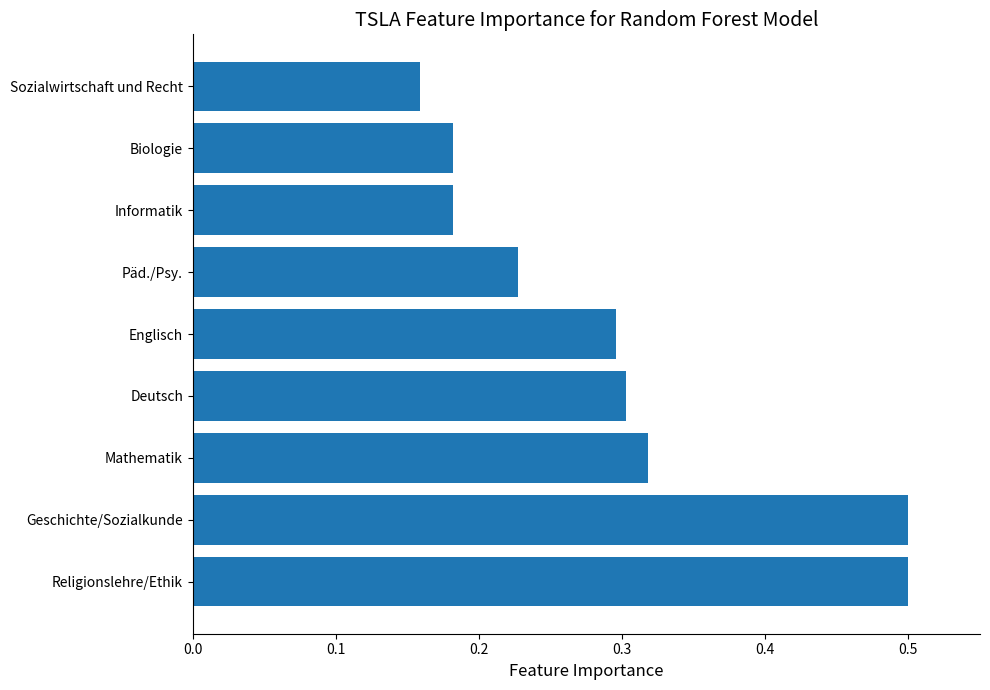

What is the maximum value shown in the chart?

0.5